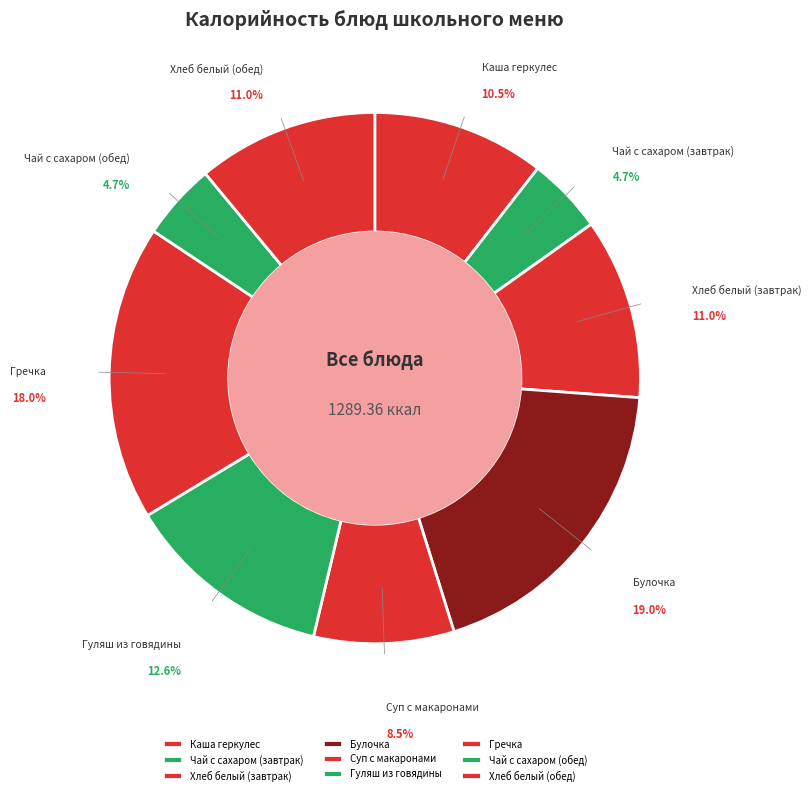

To the nearest percent, what is the average slice percentage?

11%